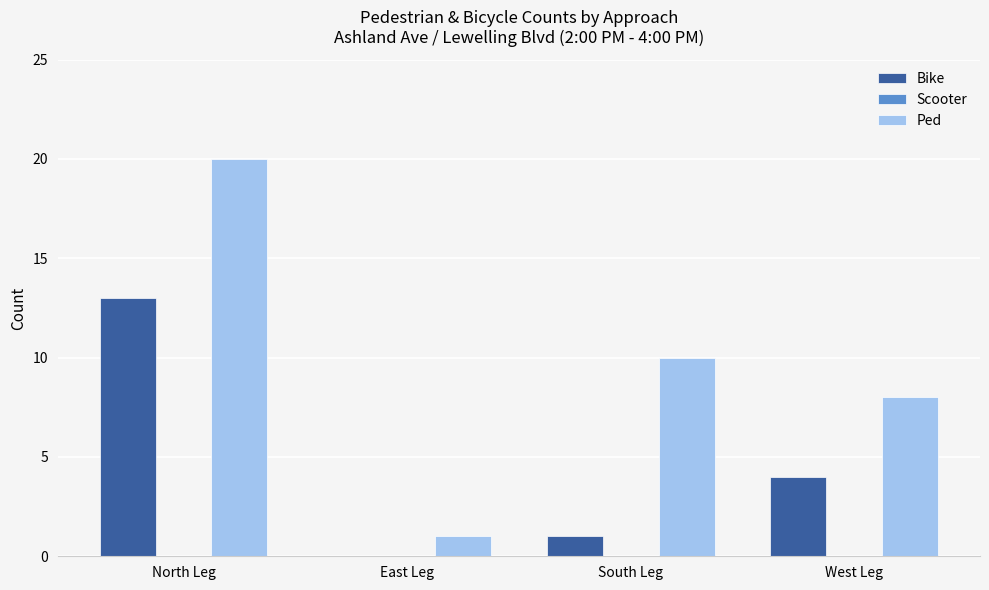

What is the highest value of the Ped series?

20